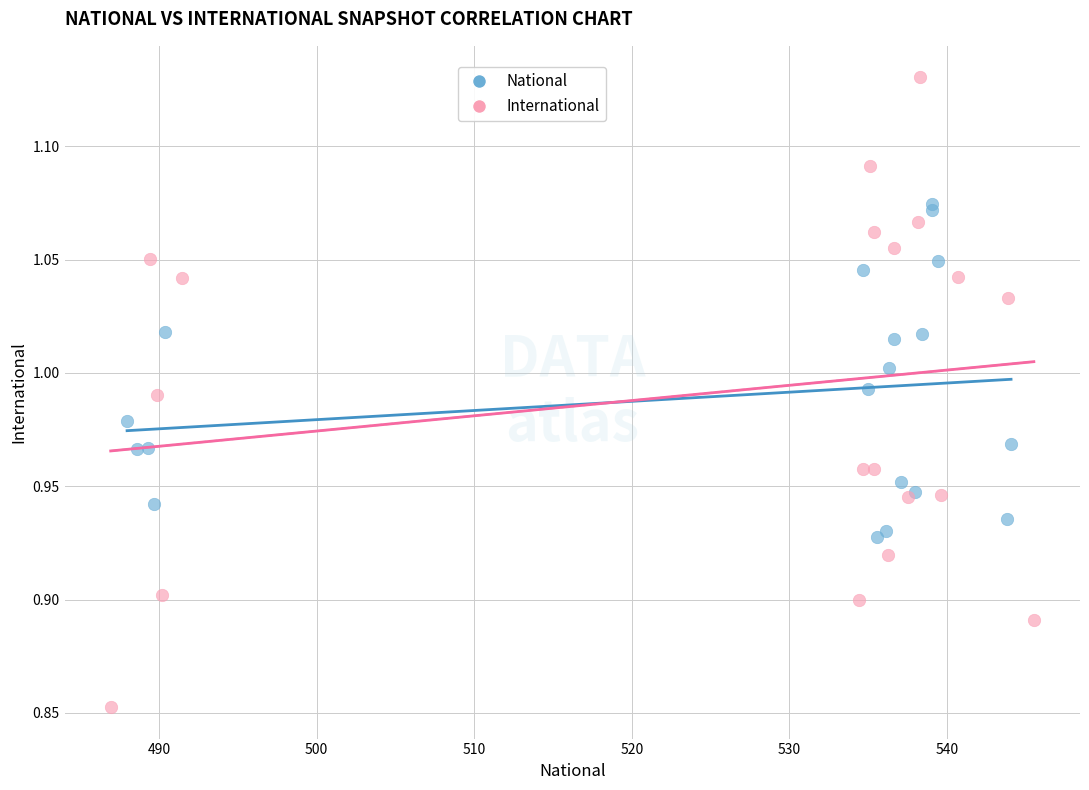

Which series contains the highest Y value?

International